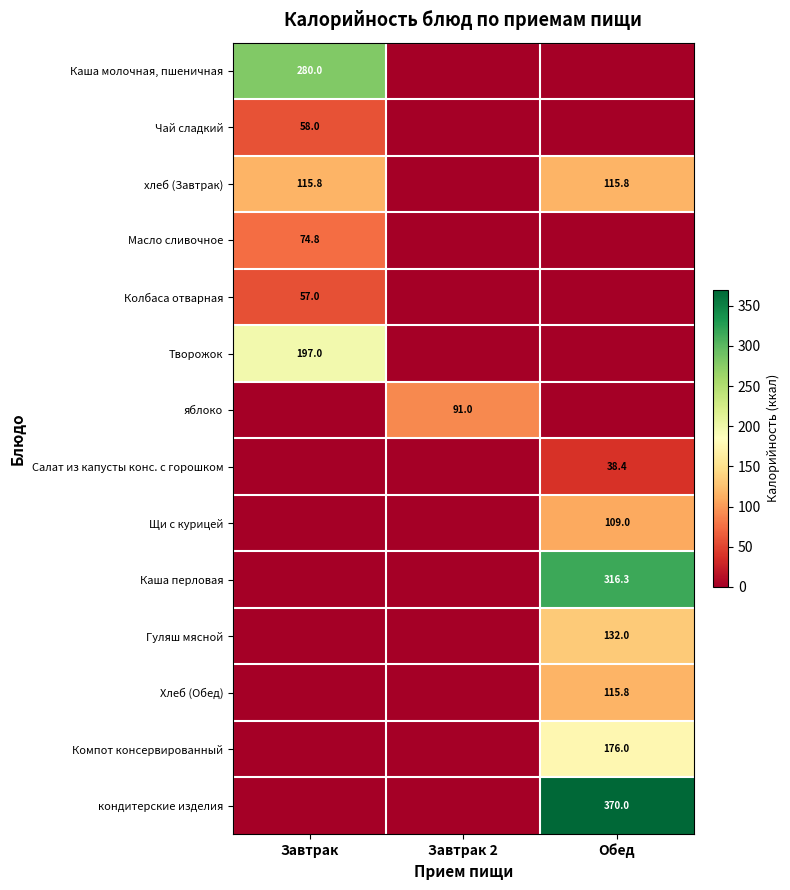

The Масло сливочное series shows 74.8 at Завтрак. True or false?

True